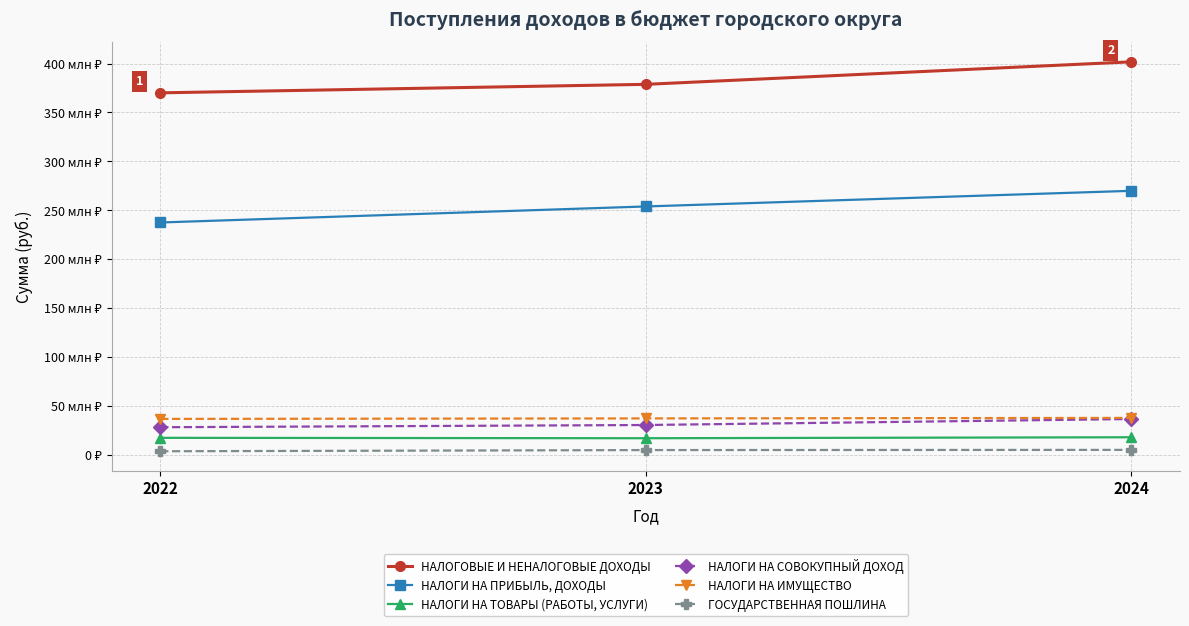

Count the НАЛОГИ НА СОВОКУПНЫЙ ДОХОД values in the range 28198000 to 36586000.

3